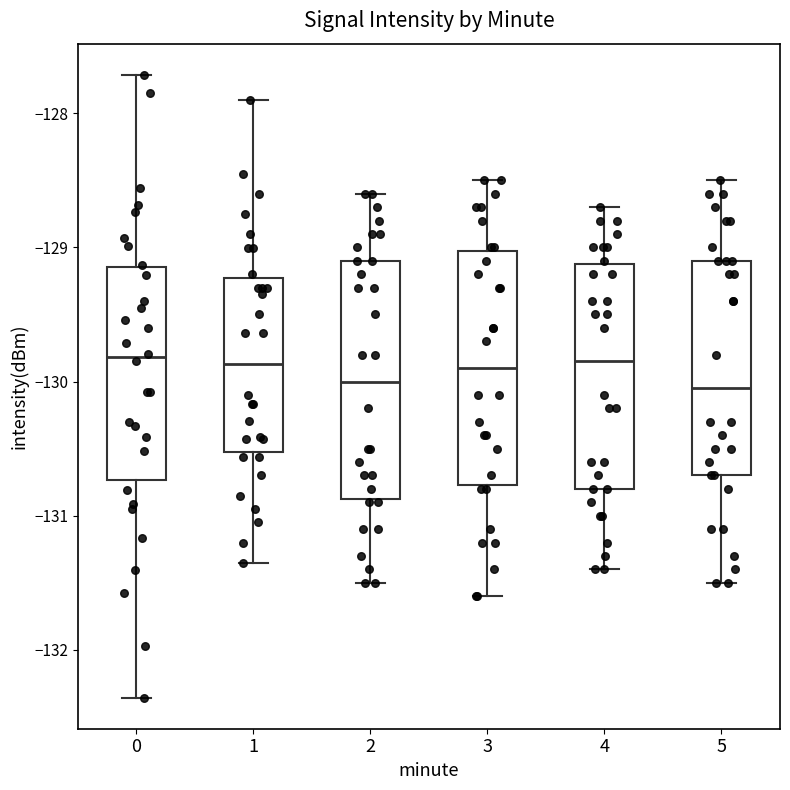

Reading left to right, read every box against the y-axis: the position of its median line, the range the box covers, and the ends of its whiskers. The values are not printed on the chart, so give them approximately, as read against the axis.

0: median -129.8, box -130.7 to -129.1, whiskers -132.4 to -127.7
1: median -129.9, box -130.5 to -129.2, whiskers -131.3 to -127.9
2: median -130.0, box -130.9 to -129.1, whiskers -131.5 to -128.6
3: median -129.9, box -130.8 to -129.0, whiskers -131.6 to -128.5
4: median -129.8, box -130.8 to -129.1, whiskers -131.4 to -128.7
5: median -130.0, box -130.7 to -129.1, whiskers -131.5 to -128.5